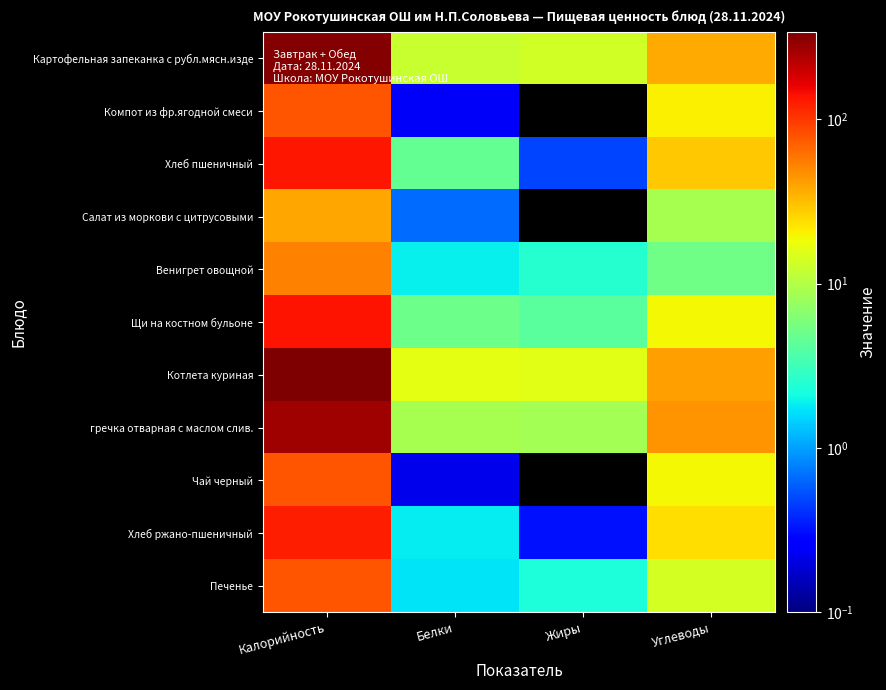

Count the number of categories in the chart.

4